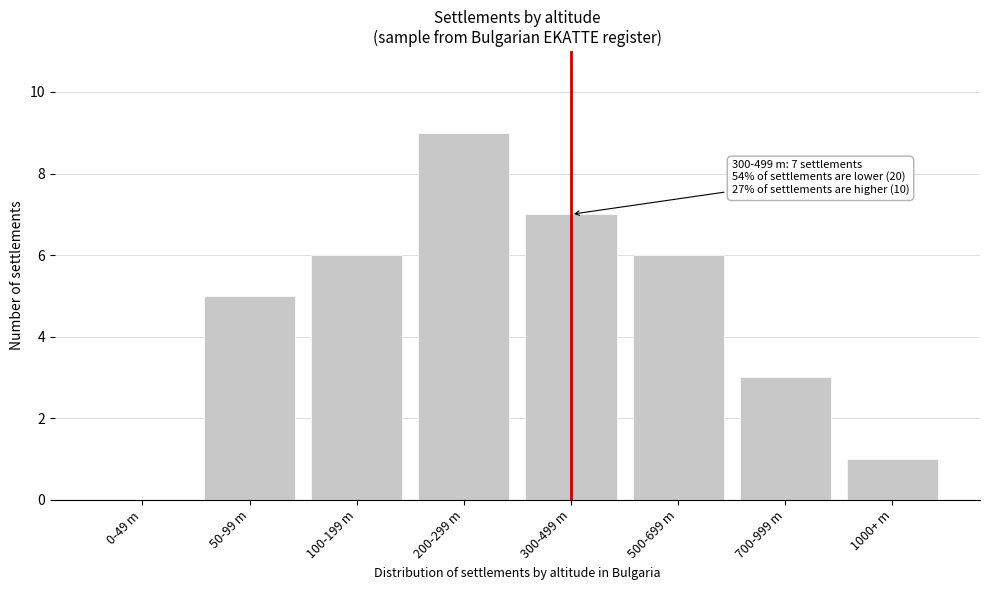

Reading right to left, extract all data points from this chart.

1000+ m=1	700-999 m=3	500-699 m=6	300-499 m=7	200-299 m=9	100-199 m=6	50-99 m=5	0-49 m=0